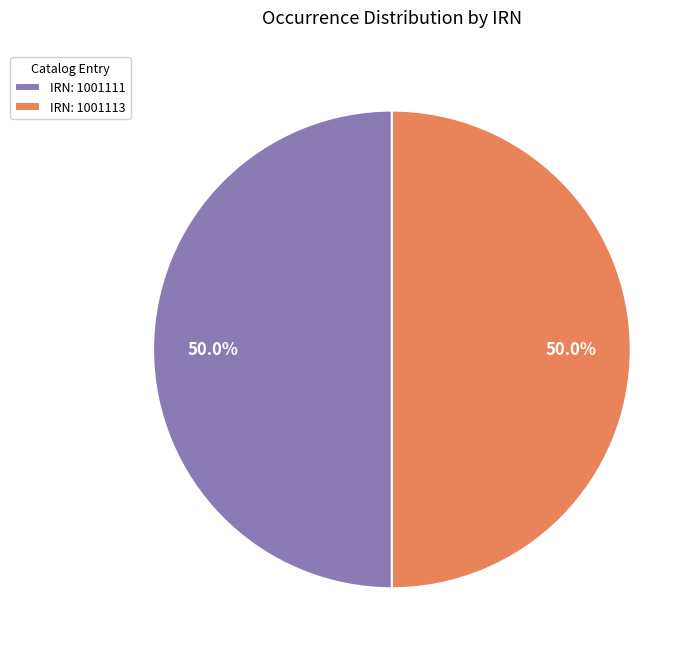

What percentage is NOT represented by IRN: 1001111?

50.0%